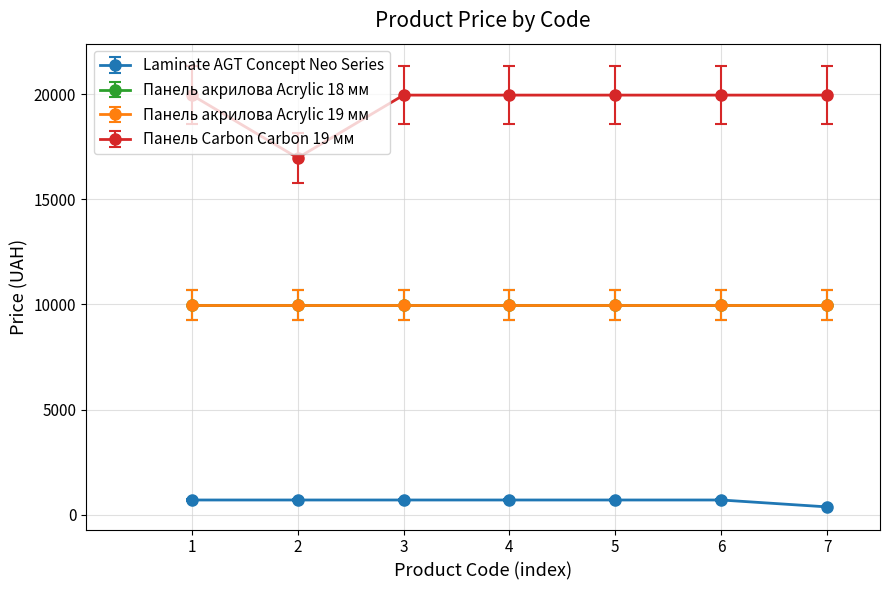

What is the minimum value for Панель Carbon Carbon 19 мм?

16976.3